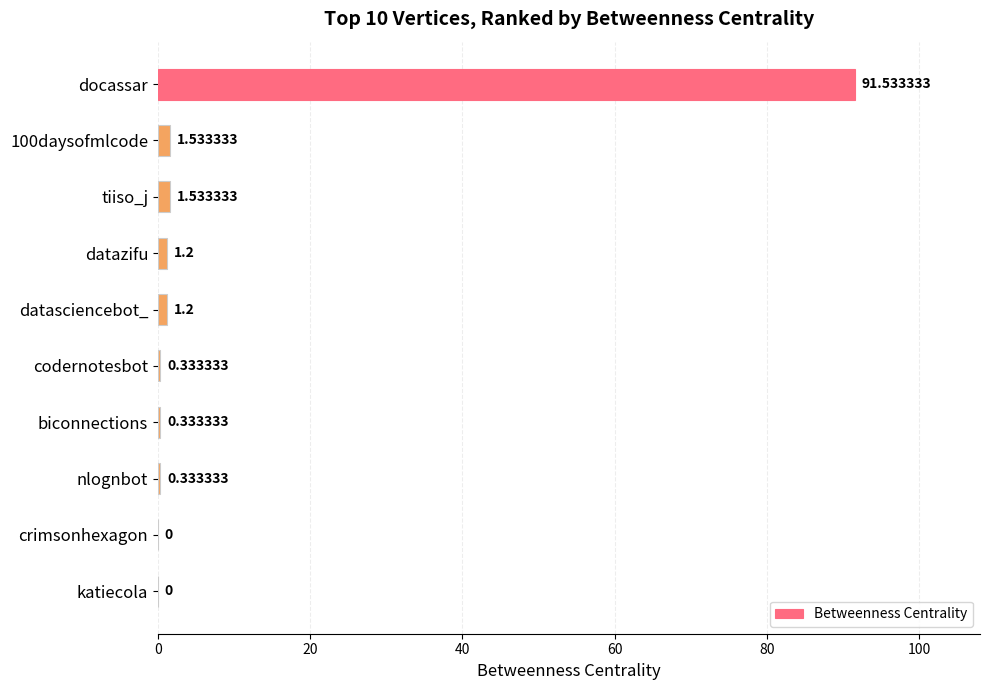

Which has a higher value, katiecola or codernotesbot?

codernotesbot